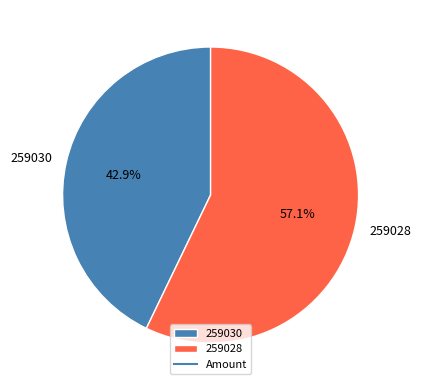

To the nearest percent, what is the combined percentage of 259030 and 259028?

100%